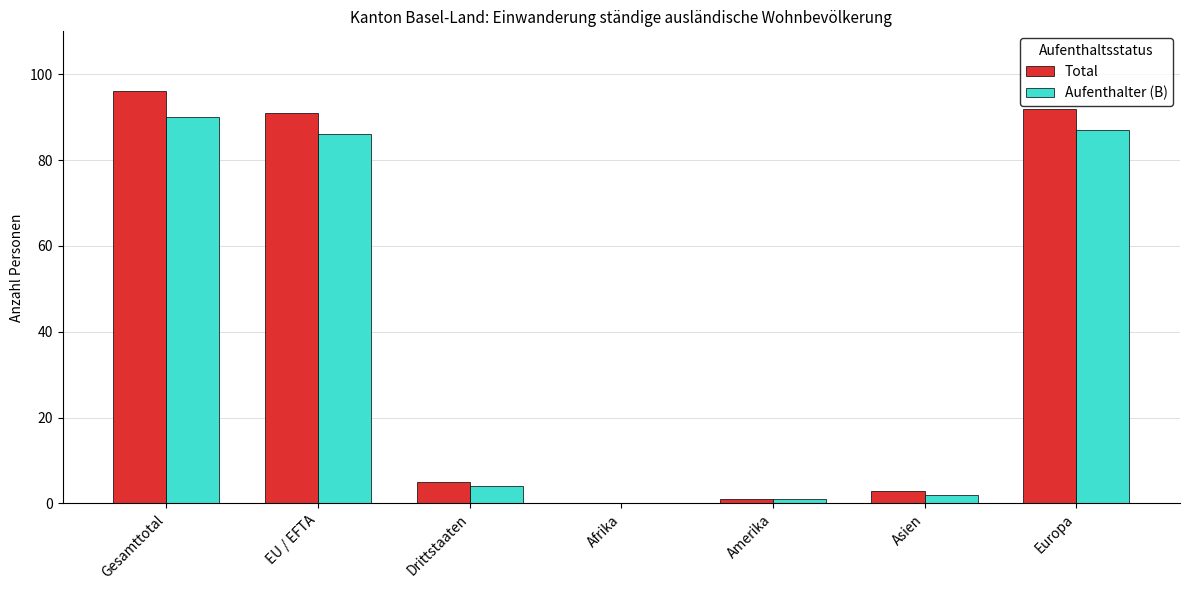

What is the difference between the Aufenthalter (B) values at Drittstaaten and Amerika?

3